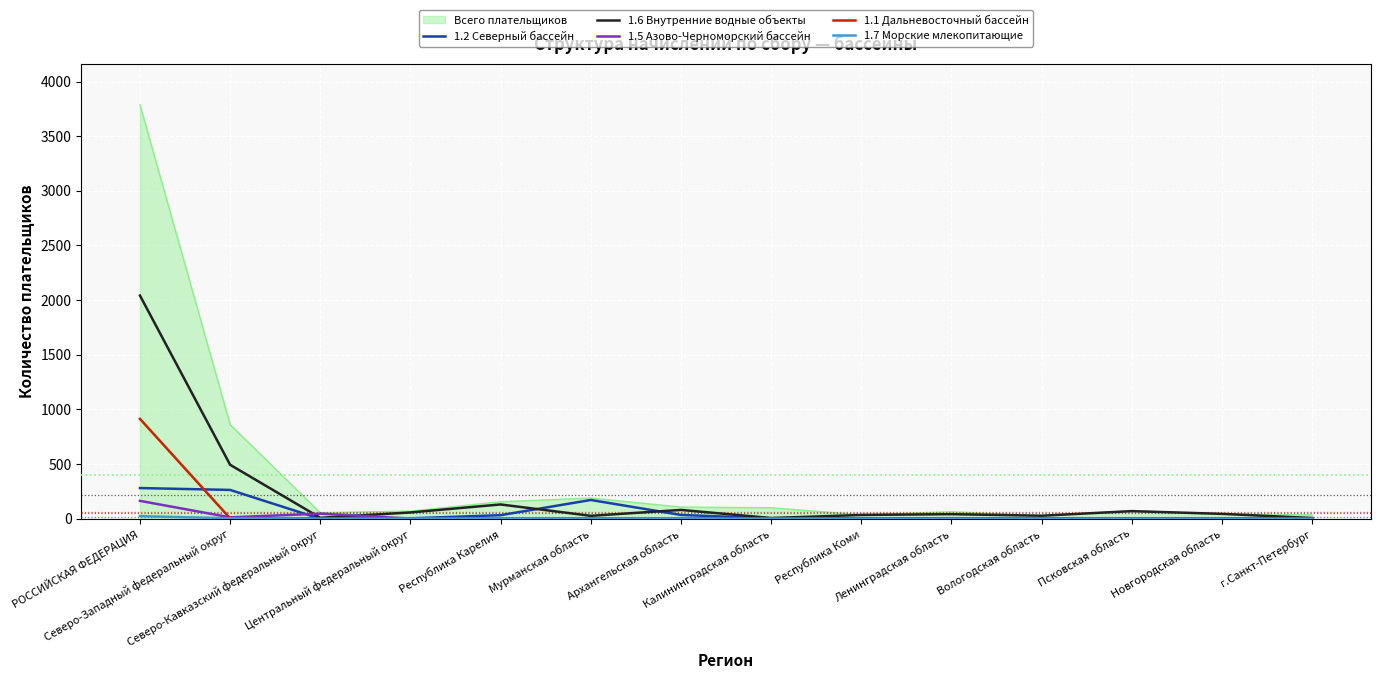

What is the sum of all 1.1 Дальневосточный бассейн values?

928